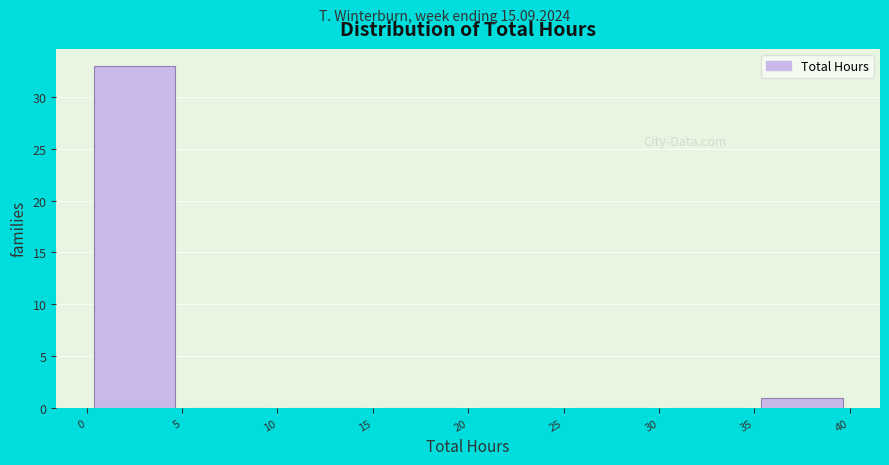

Reading left to right, transcribe this chart: for each bar, give the range it covers on the x-axis and its height. The values are not printed on the chart, so give them approximately, as read against the axis.

0 to 5: 33
5 to 10: 0
10 to 15: 0
15 to 20: 0
20 to 25: 0
25 to 30: 0
30 to 35: 0
35 to 40: 1